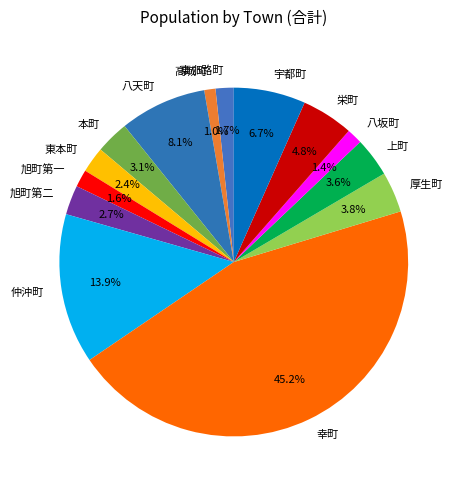

To the nearest percent, what is the average slice percentage?

7%